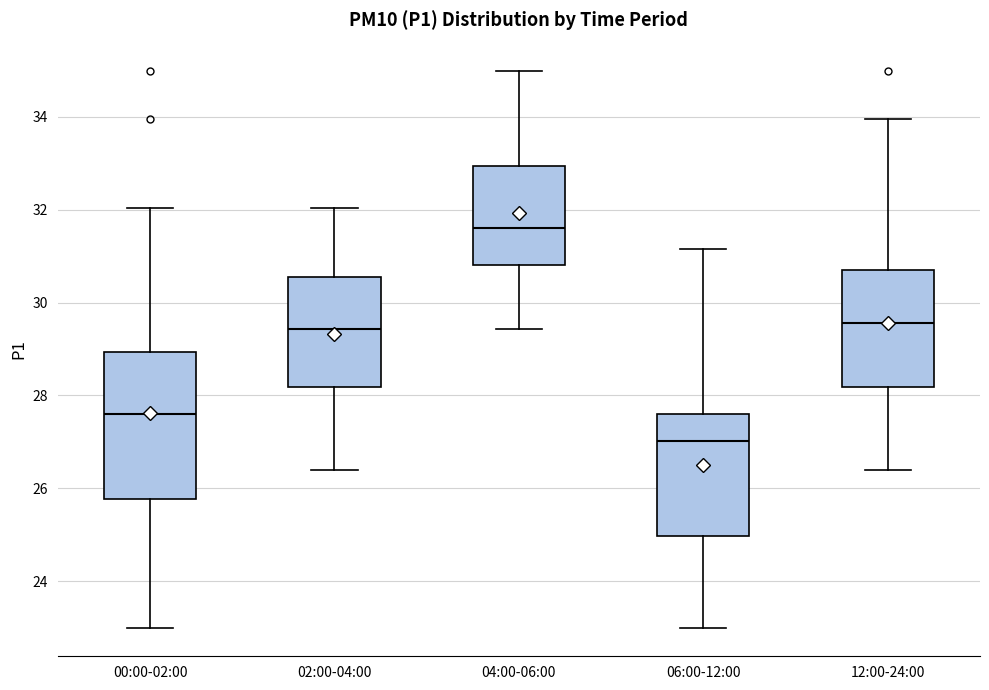

Reading left to right, read every box against the y-axis: the position of its median line, the range the box covers, and the ends of its whiskers. The values are not printed on the chart, so give them approximately, as read against the axis.

00:00-02:00: median 27.6, box 25.8 to 29.0, whiskers 23.0 to 32.0
02:00-04:00: median 29.4, box 28.2 to 30.6, whiskers 26.4 to 32.0
04:00-06:00: median 31.6, box 30.8 to 33.0, whiskers 29.4 to 35.0
06:00-12:00: median 27.0, box 25.0 to 27.6, whiskers 23.0 to 31.2
12:00-24:00: median 29.6, box 28.2 to 30.8, whiskers 26.4 to 34.0